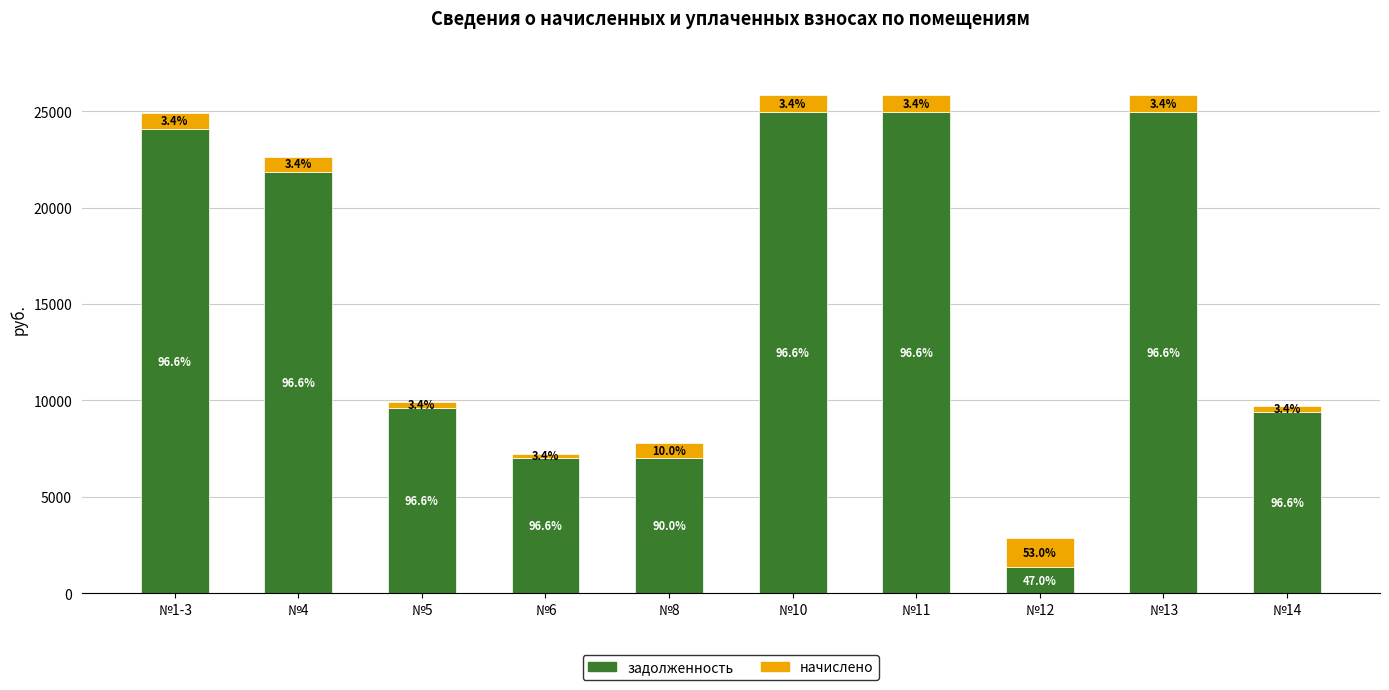

Are the bars horizontal?

No